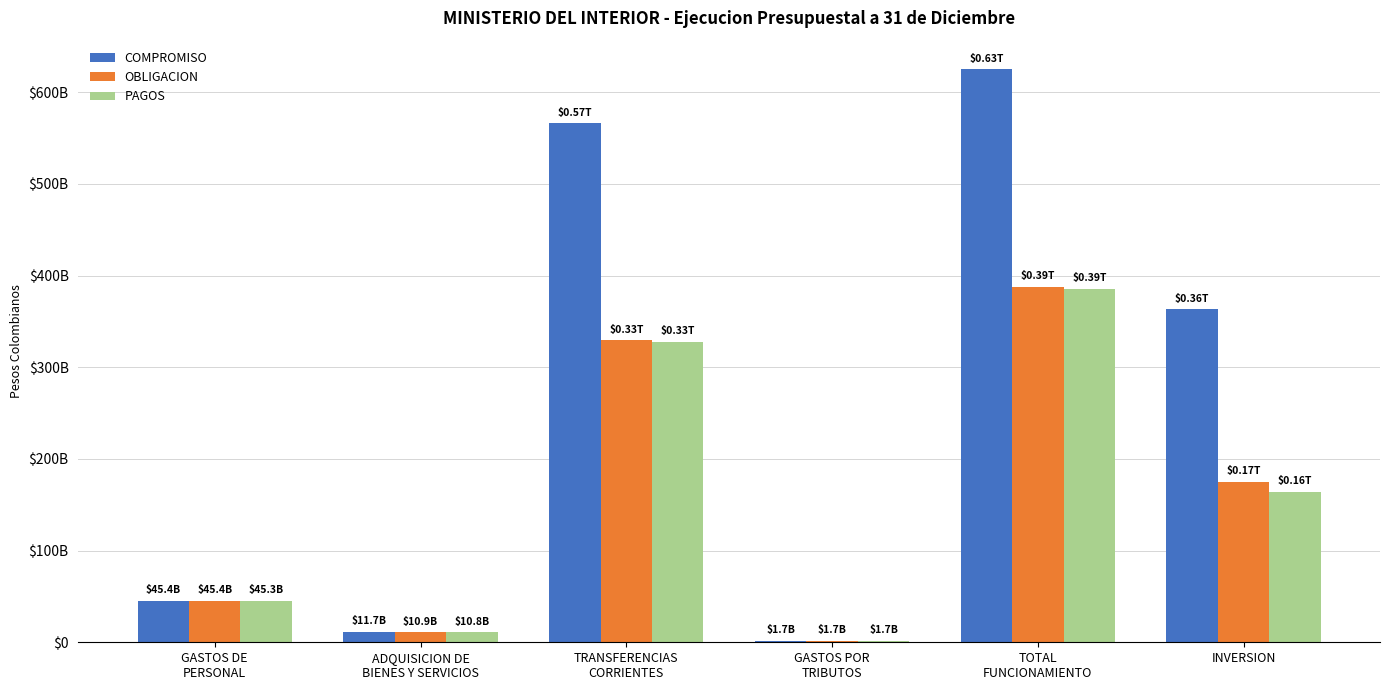

Reading left to right, list all the values displayed in this chart.

COMPROMISO: 45445538545.0	11699284813.9	566238421568.9	1733117036.0	625116361963.8	363302019205.7
OBLIGACION: 45423287856.0	10892486826.3	329418161520.7	1733117036.0	387467053239.0	174787950829.0
PAGOS: 45259996002.0	10838492255.2	327442701608.7	1733117036.0	385274306901.9	164092747364.4